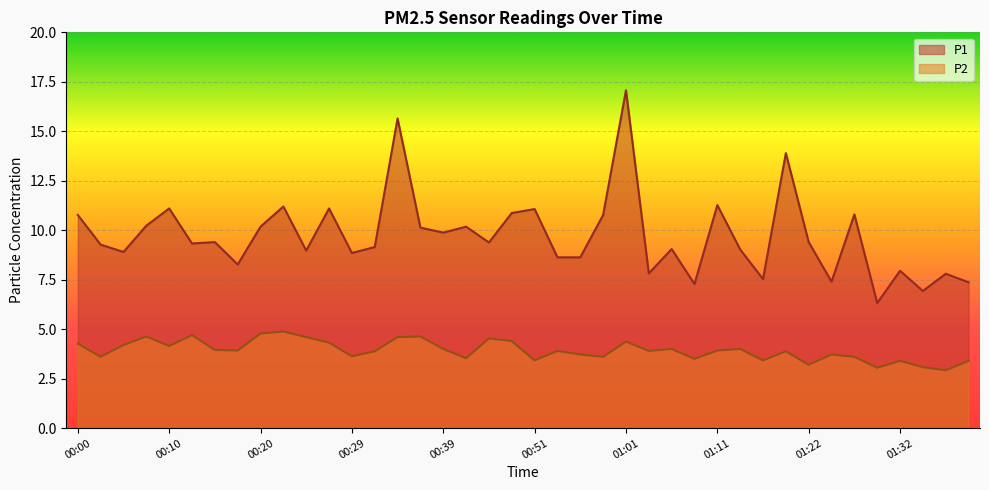

Is the value of P2 at 00:25 greater than the value of P1 at 01:36?

No